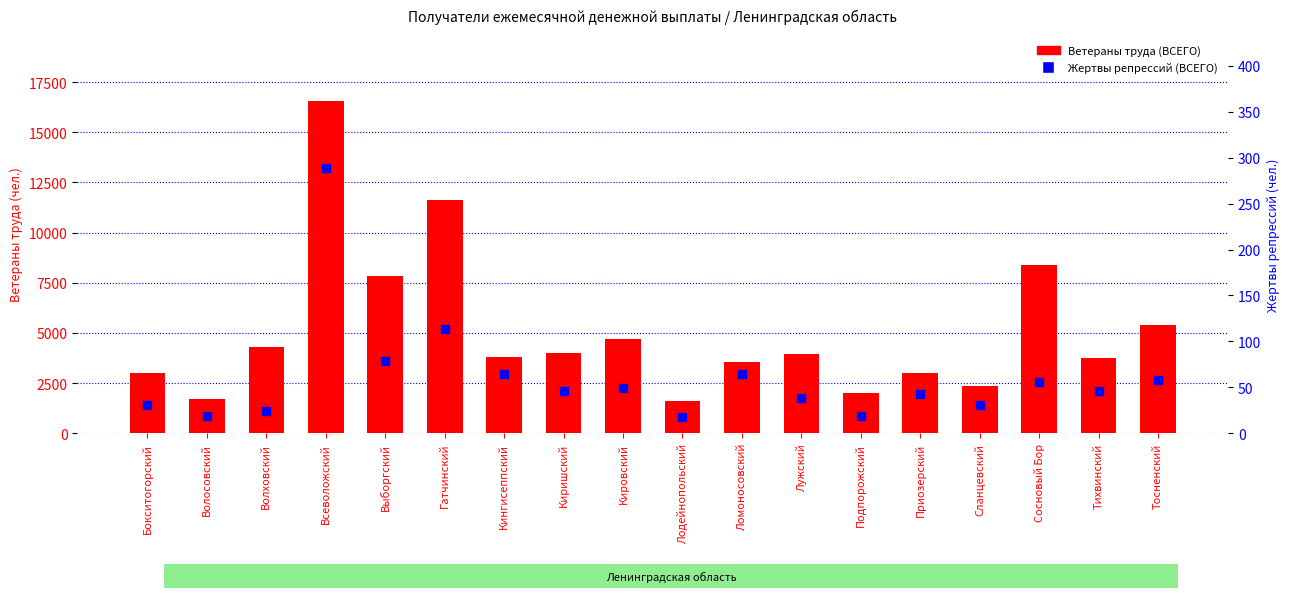

Is the value of Ветераны труда (ВСЕГО) at Кингисеппский greater than the value of Жертвы репрессий (ВСЕГО) at Гатчинский?

Yes